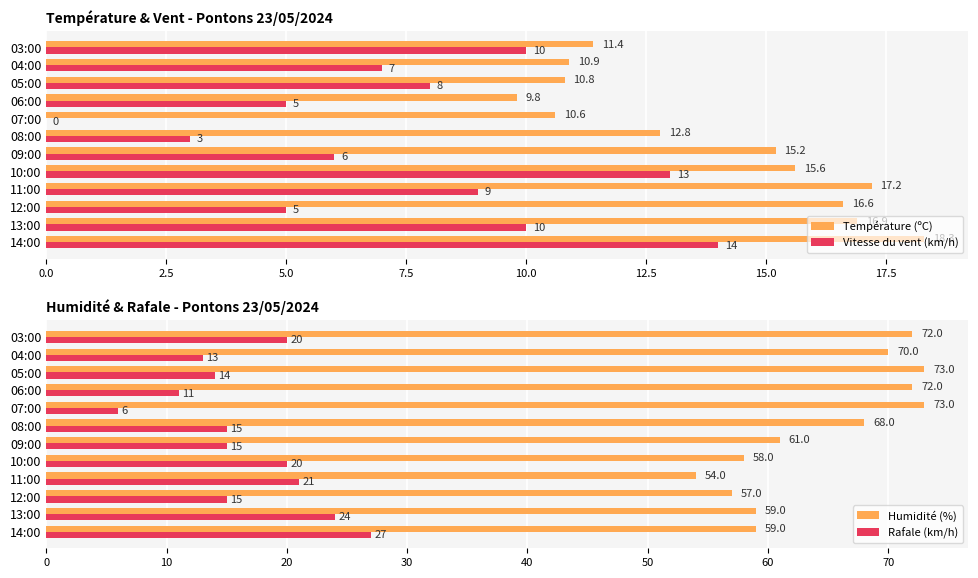

True or false: Vitesse du vent (km/h) has a value of 0.0 at 07:00.

True